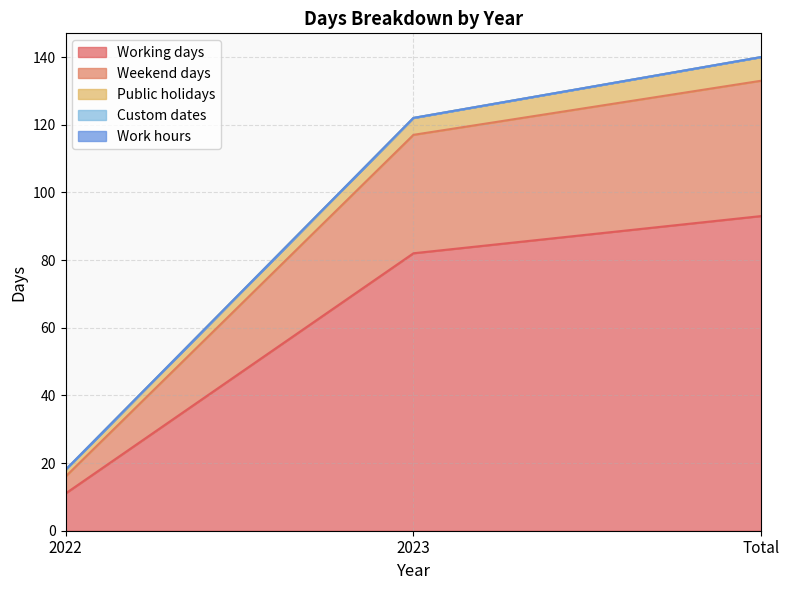

Rank the series at 2023 from lowest to highest value.

Custom dates, Work hours, Public holidays, Weekend days, Working days